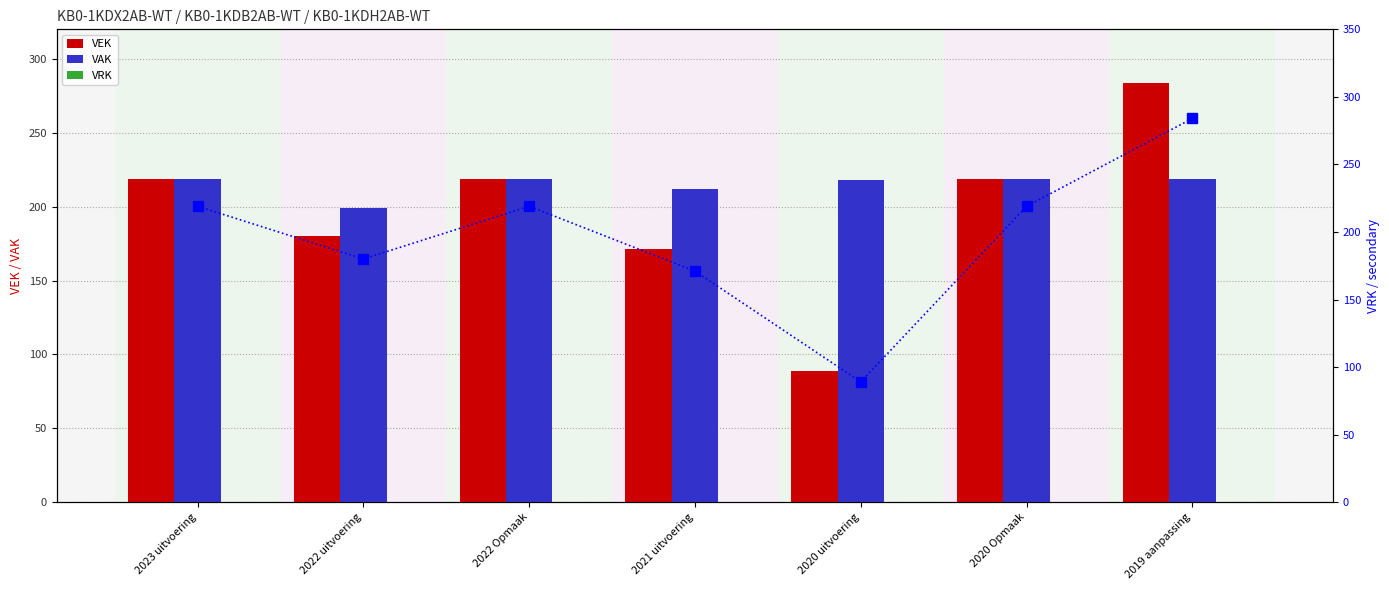

Reading left to right, transcribe all the data shown in this chart.

VEK: 219	180	219	171	89	219	284
VAK: 219	199	219	212	218	219	219
VRK: 0	0	0	0	0	0	0
VEK (line): 219	180	219	171	89	219	284